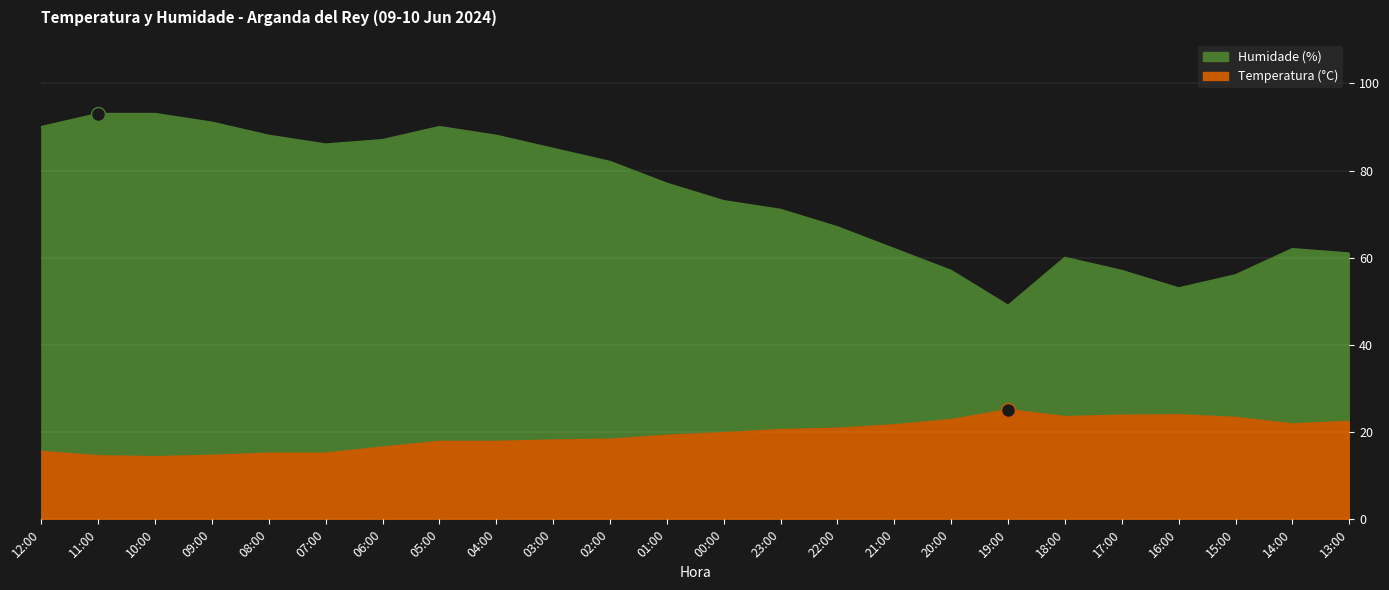

What is the difference between the maximum and minimum values in the Temperatura (°C) series?

10.8